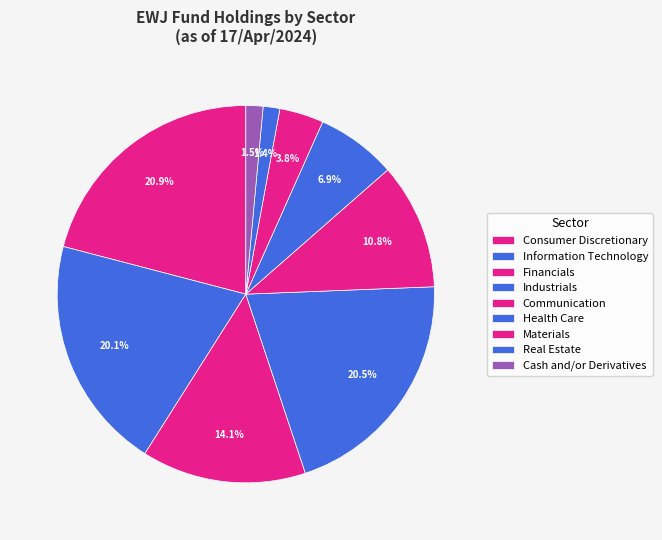

Count the number of slices in the pie.

9